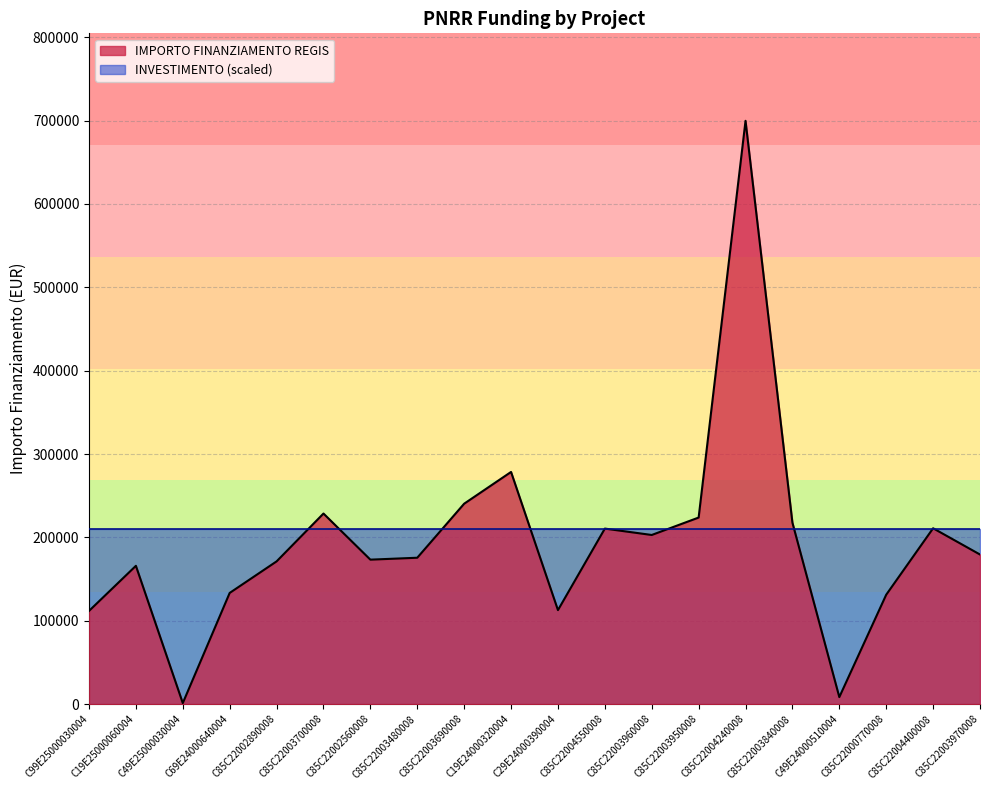

Read the value at C69E24000640004.

133337.4